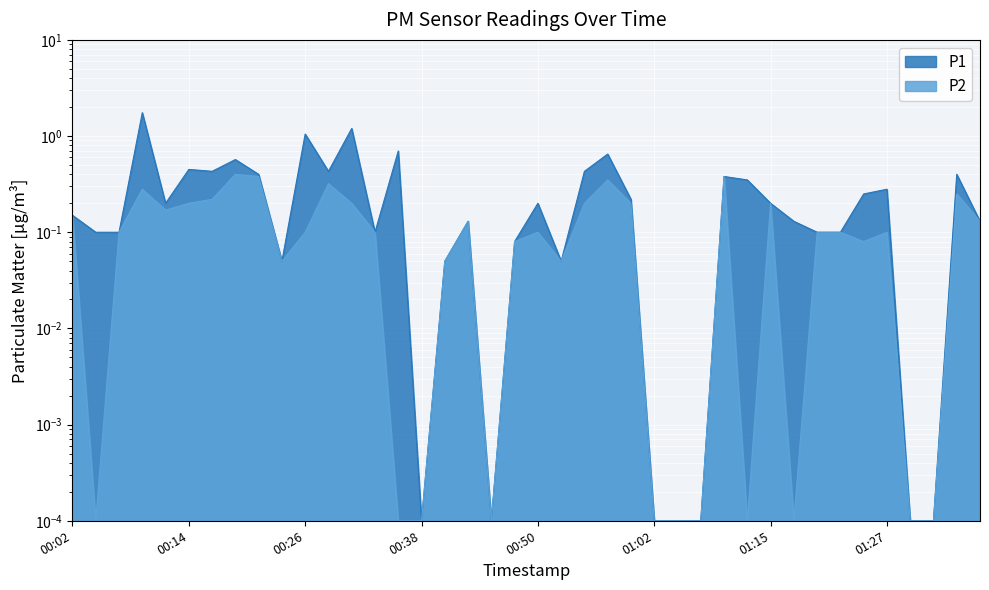

Reading left to right, what are all the values shown in this chart?

P1: 00:02=0.1	00:04=0.1	00:07=0.1	00:09=1.8	00:11=0.2	00:14=0.5	00:16=0.4	00:19=0.6	00:21=0.4	00:24=0.1	00:26=1.1	00:28=0.4	00:31=1.2	00:33=0.1	00:36=0.7	00:38=0.0	00:40=0.1	00:43=0.1	00:45=0.0	00:48=0.1	00:50=0.2	00:53=0.1	00:55=0.4	00:58=0.7	01:00=0.2	01:02=0.0	01:05=0.0	01:07=0.0	01:10=0.4	01:12=0.3	01:15=0.2	01:17=0.1	01:19=0.1	01:22=0.1	01:24=0.2	01:27=0.3	01:29=0.0	01:32=0.0	01:34=0.4	01:36=0.1
P2: 00:02=0.1	00:04=0.0	00:07=0.1	00:09=0.3	00:11=0.2	00:14=0.2	00:16=0.2	00:19=0.4	00:21=0.4	00:24=0.1	00:26=0.1	00:28=0.3	00:31=0.2	00:33=0.1	00:36=0.0	00:38=0.0	00:40=0.1	00:43=0.1	00:45=0.0	00:48=0.1	00:50=0.1	00:53=0.1	00:55=0.2	00:58=0.3	01:00=0.2	01:02=0.0	01:05=0.0	01:07=0.0	01:10=0.4	01:12=0.0	01:15=0.2	01:17=0.0	01:19=0.1	01:22=0.1	01:24=0.1	01:27=0.1	01:29=0.0	01:32=0.0	01:34=0.2	01:36=0.1